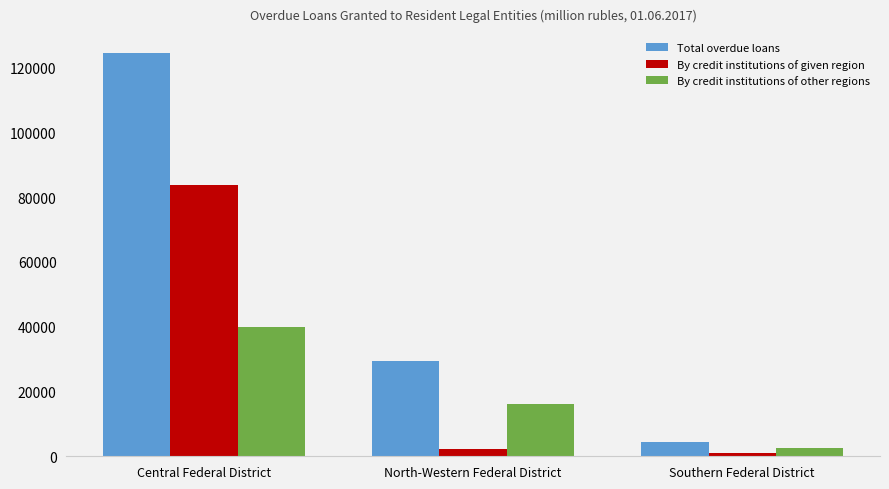

At which label is Total overdue loans closest to 64471?

North-Western Federal District